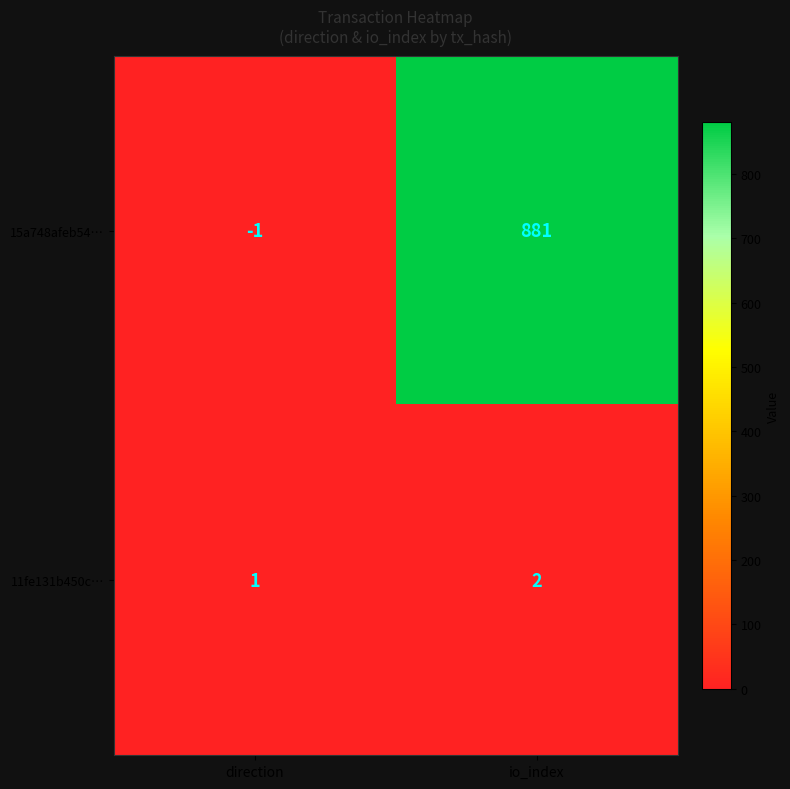

Reading left to right, list all the values displayed in this chart.

15a748afeb54…: -1	881
11fe131b450c…: 1	2